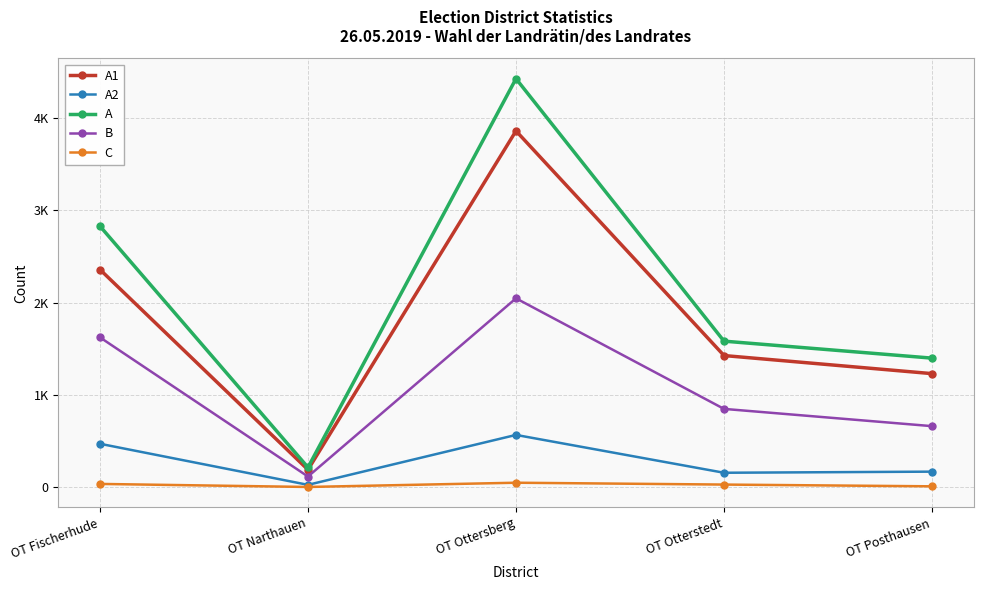

What is the difference between the highest and lowest values at OT Otterstedt?

1554